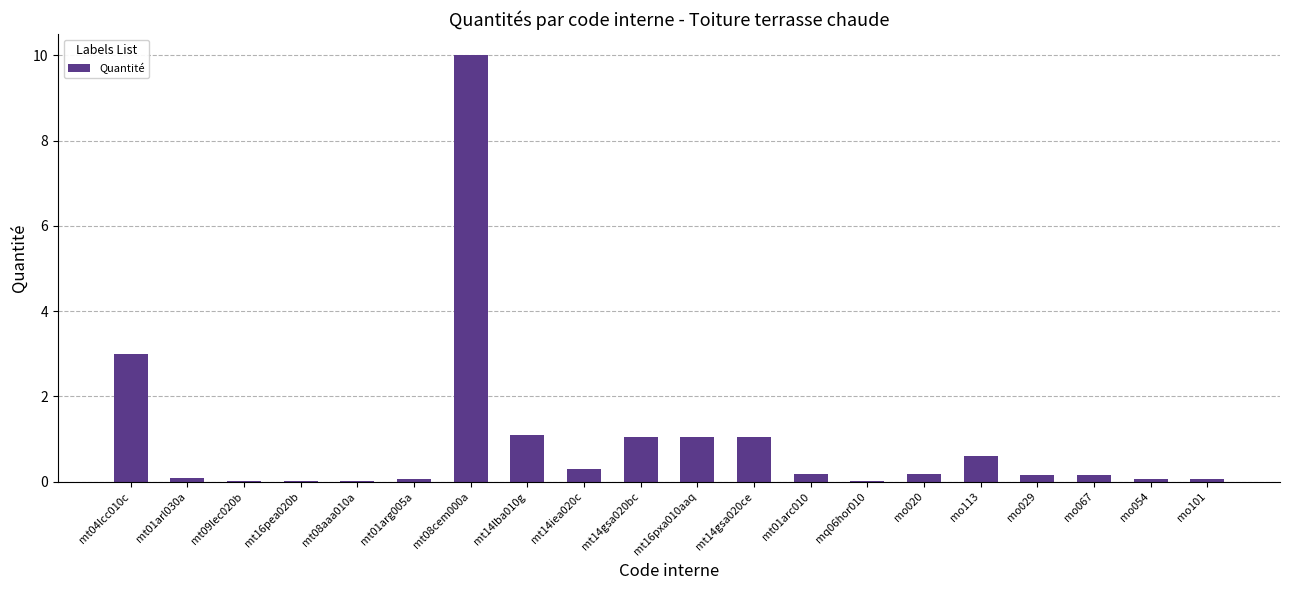

Where is the data nearest to the value 5?

mt04lcc010c